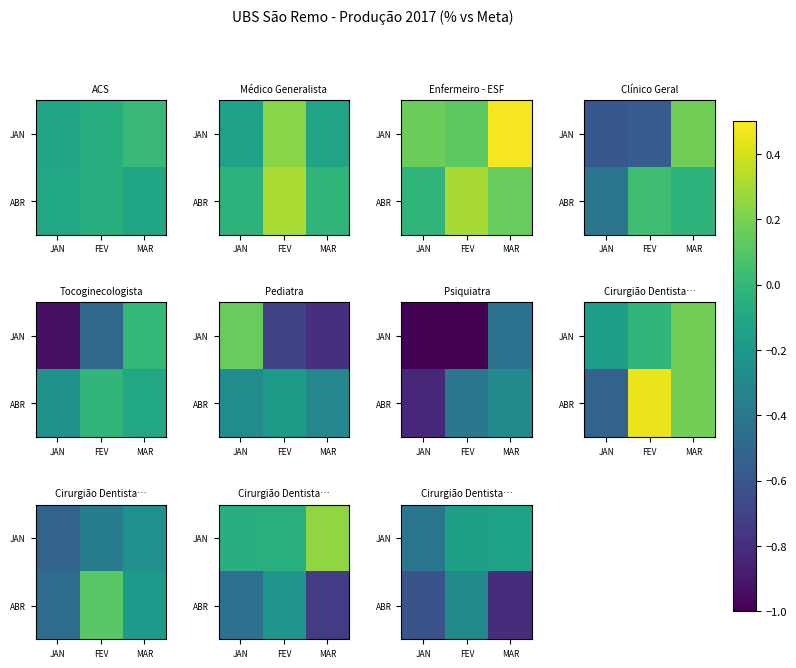

At MAR, list the series in order from smallest to largest.

ABR, JAN